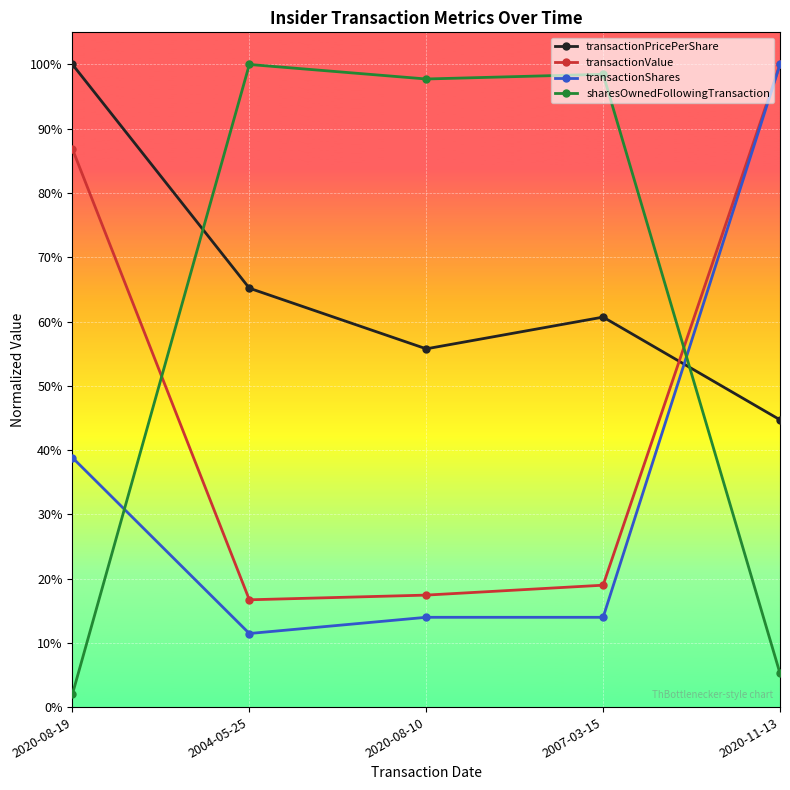

What is the label of the 3rd point from the left?

2020-08-10